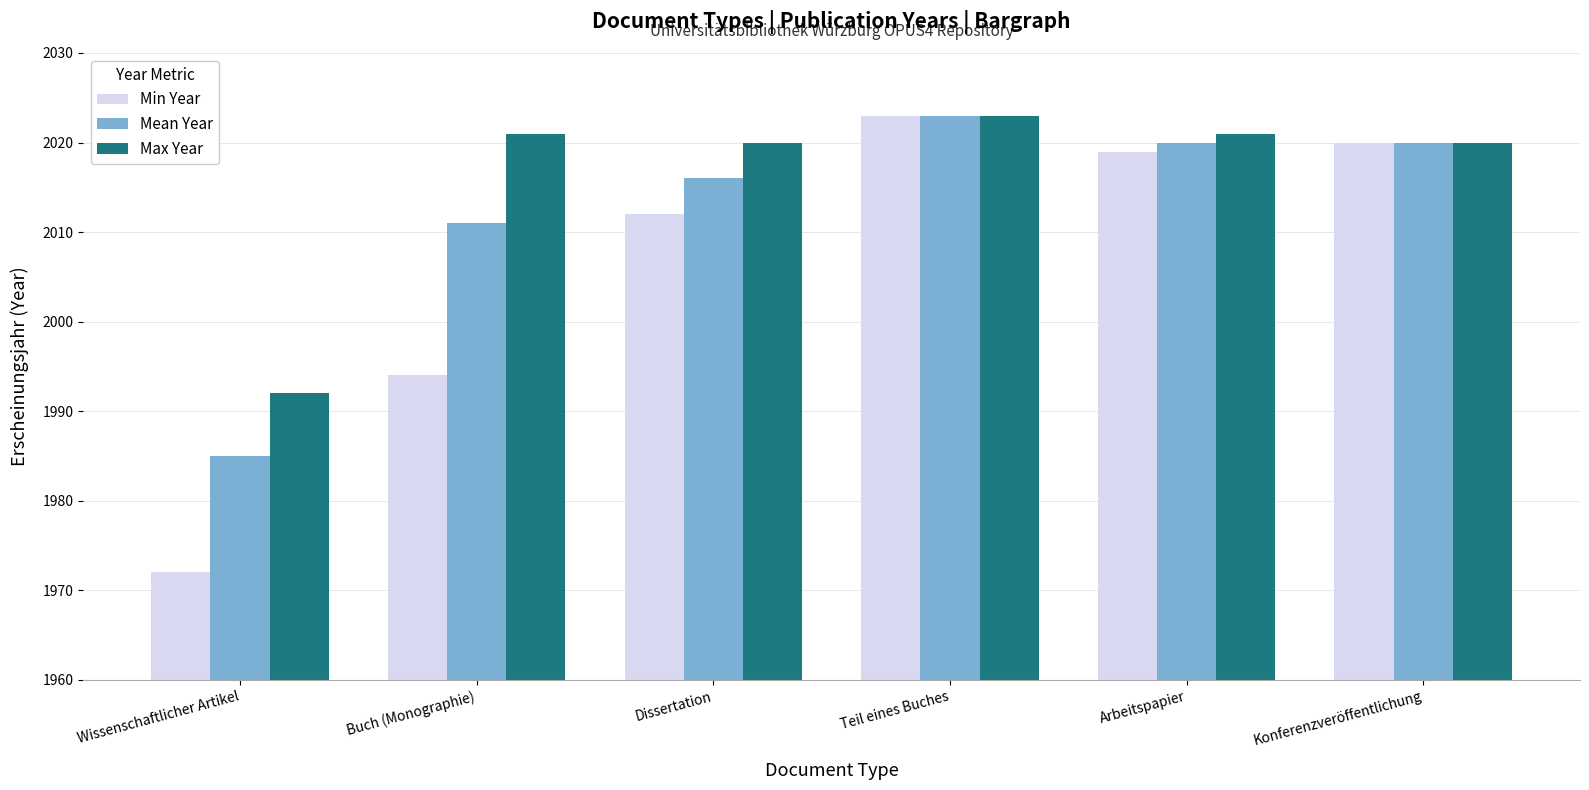

What is the value of the Max Year bar at the 6th from the left?

2020